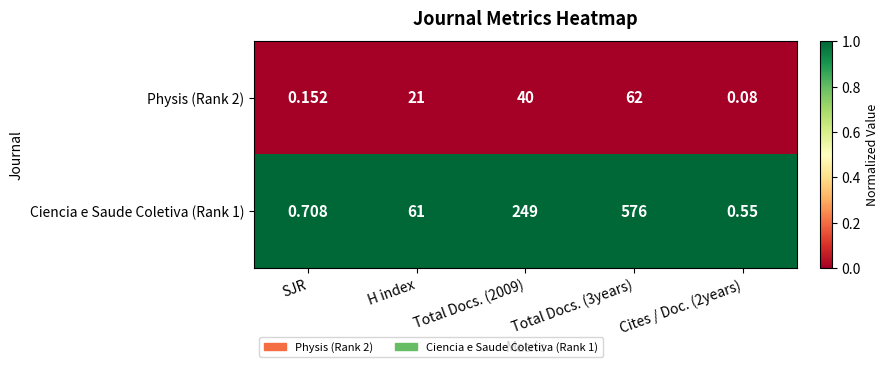

Is the value of Physis (Rank 2) at Total Docs. (3years) greater than the value of Ciencia e Saude Coletiva (Rank 1) at Cites / Doc. (2years)?

Yes